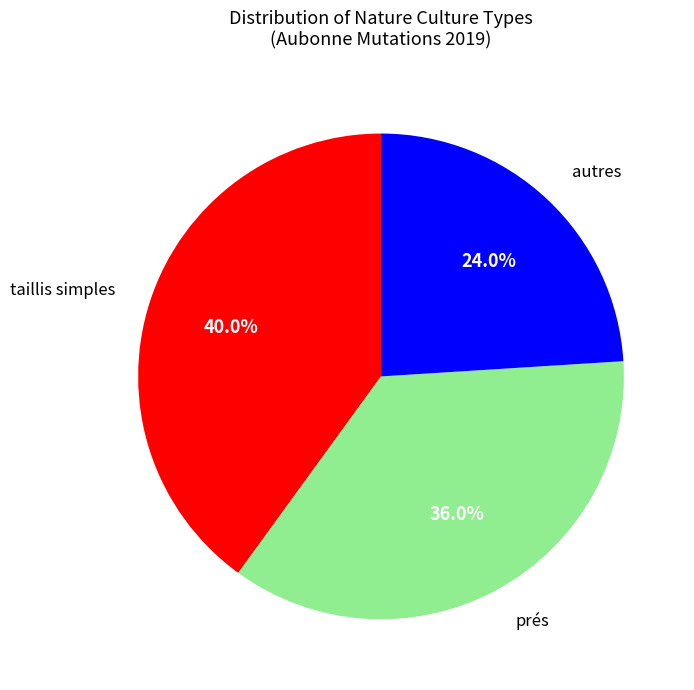

Is there a majority slice in this chart?

No